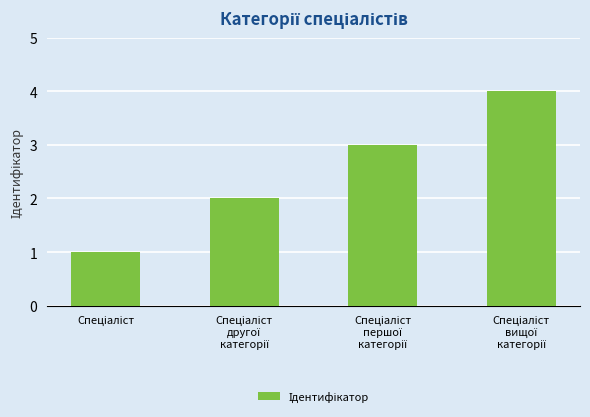

How many values are between 2 and 4?

3